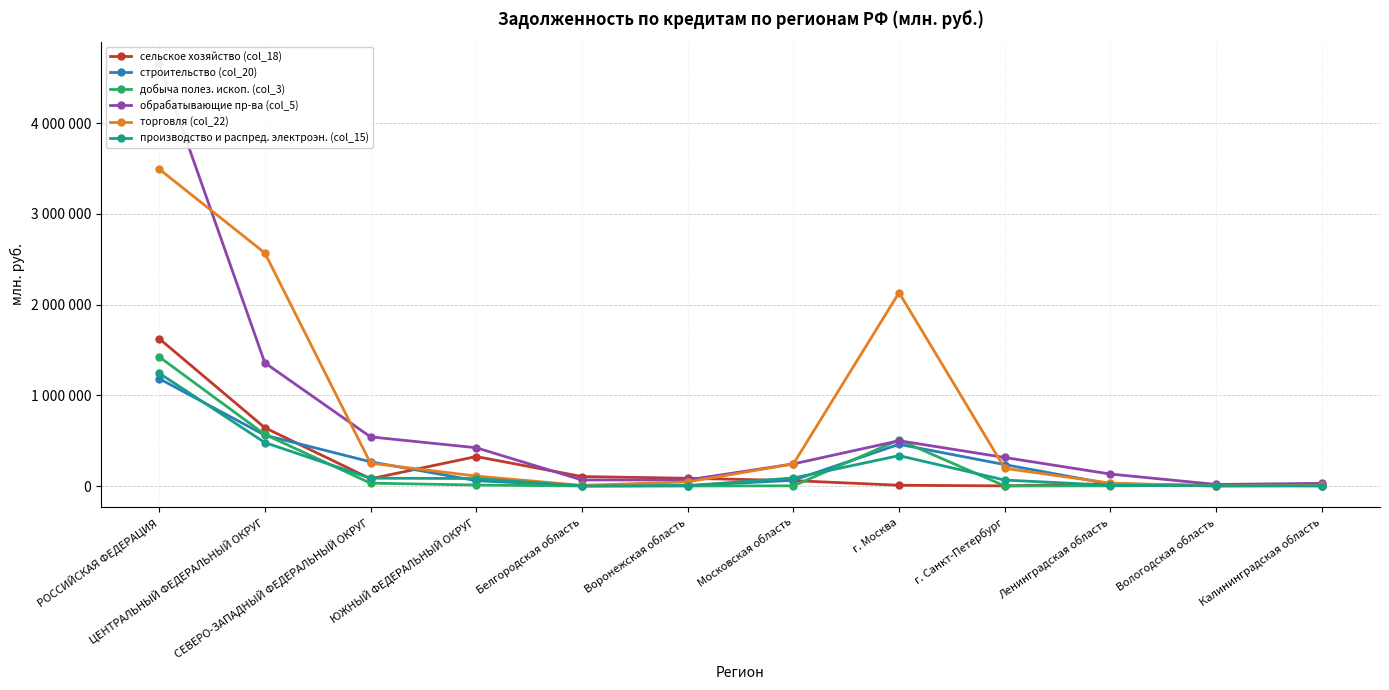

Which series has the largest total across all categories?

торговля (col_22)